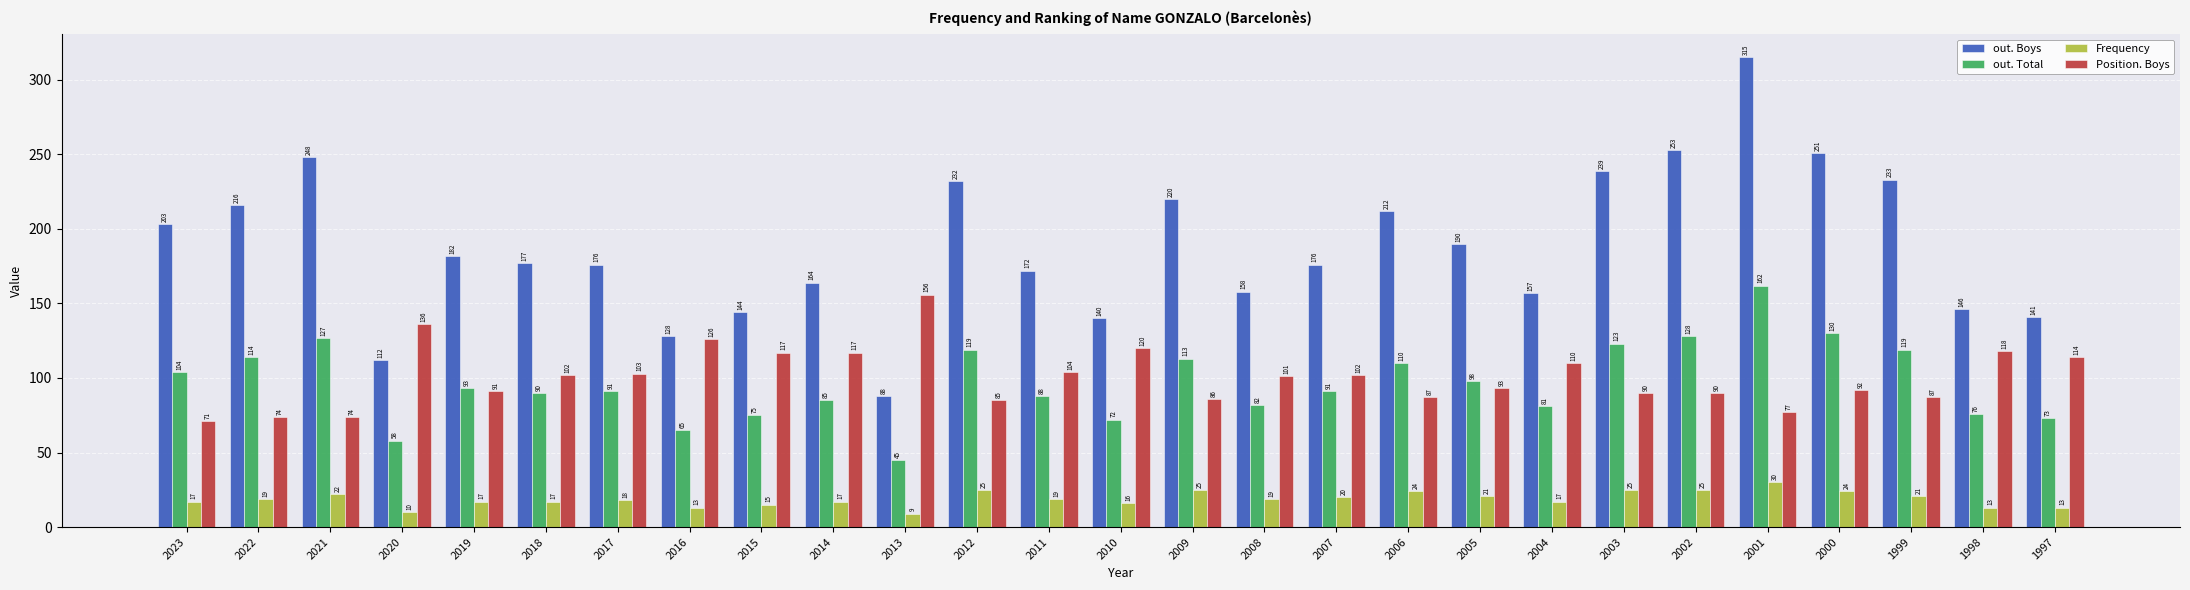

Does the chart contain stacked bars?

No